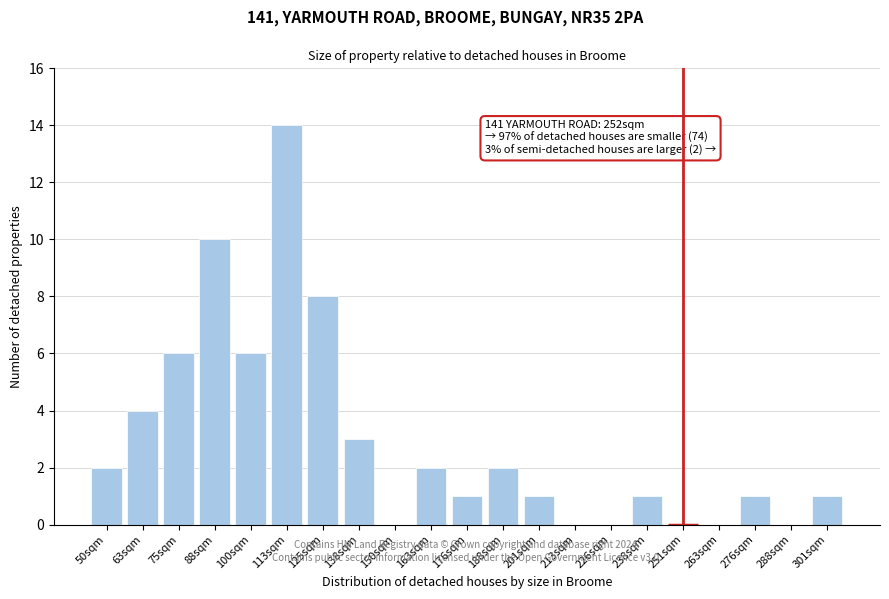

Reading right to left, transcribe all the data shown in this chart.

301sqm=1	288sqm=0	276sqm=1	263sqm=0	251sqm=0	238sqm=1	226sqm=0	213sqm=0	201sqm=1	188sqm=2	176sqm=1	163sqm=2	150sqm=0	138sqm=3	125sqm=8	113sqm=14	100sqm=6	88sqm=10	75sqm=6	63sqm=4	50sqm=2